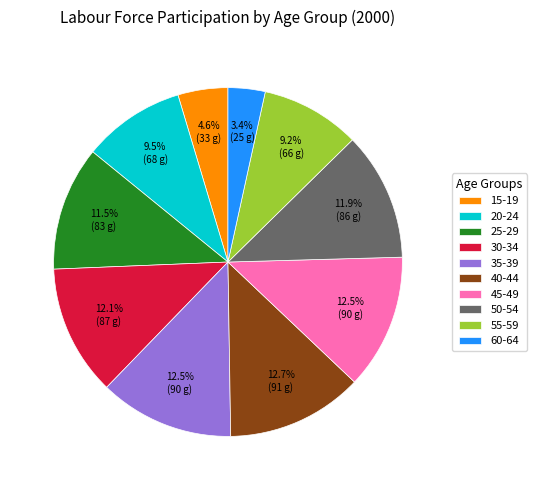

Count the number of slices in the pie.

10